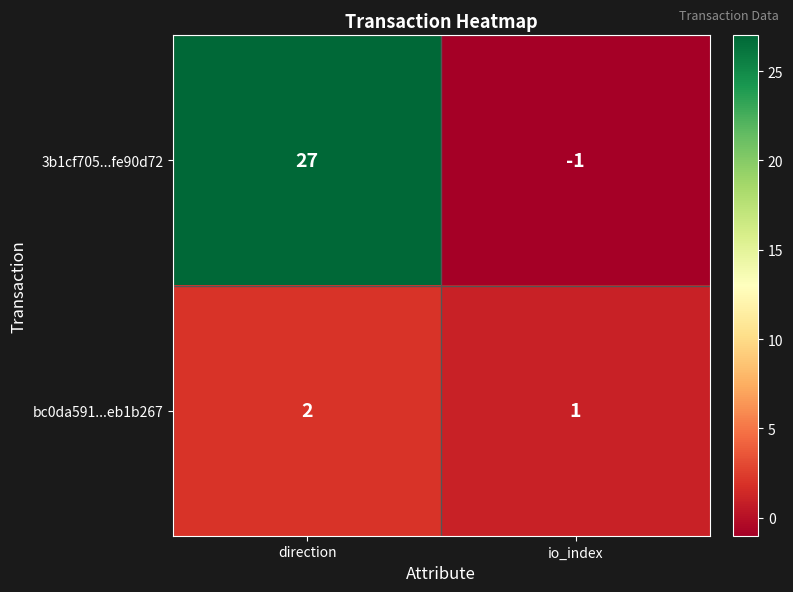

How many data points does each series have?

2